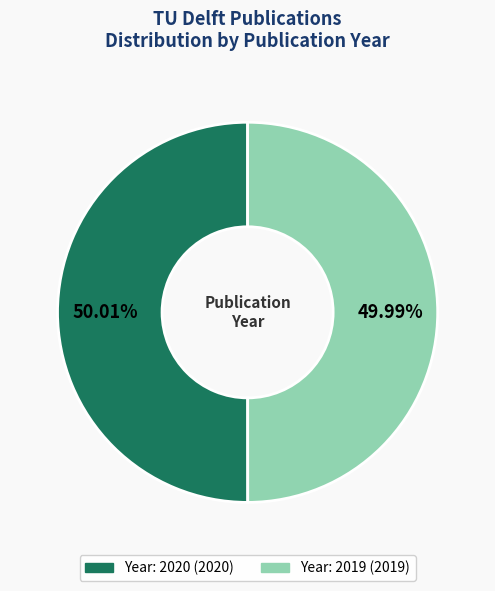

Does any single category account for the majority?

Yes